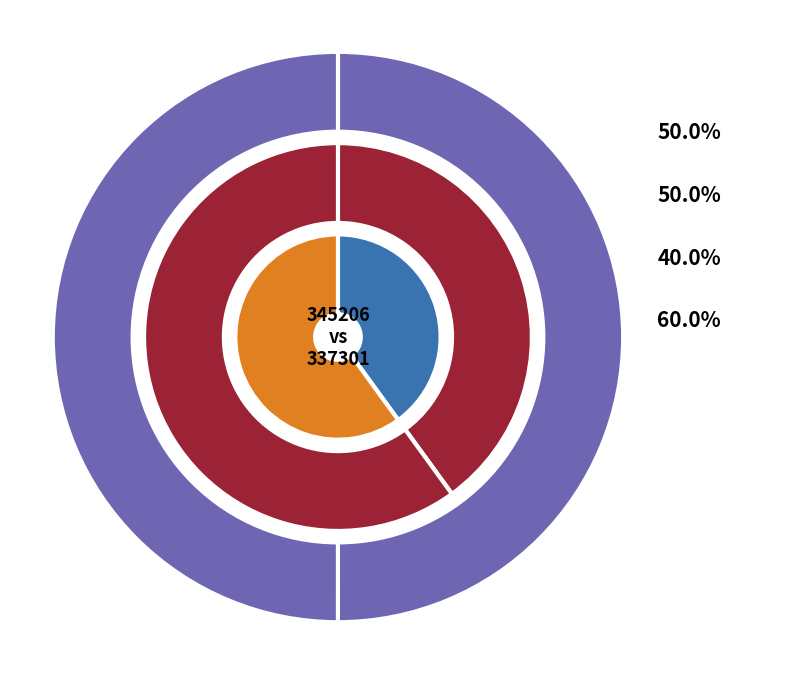

How many segments does this pie chart have?

2